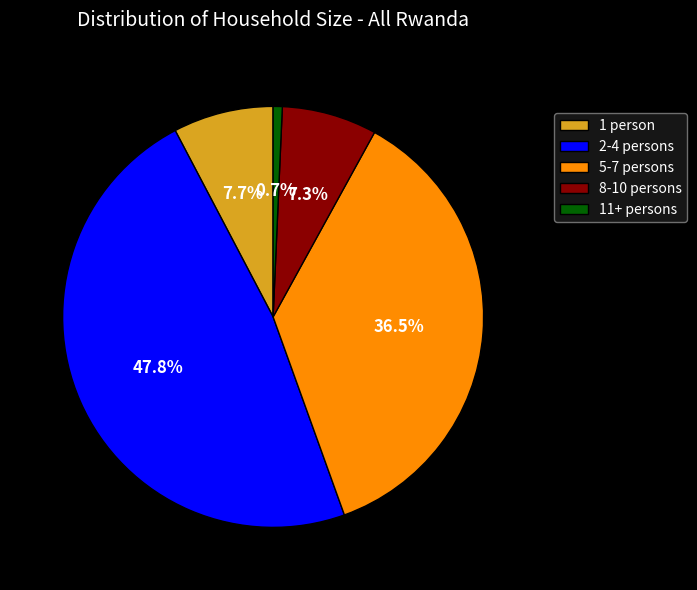

Which slice is the smallest?

11+ persons